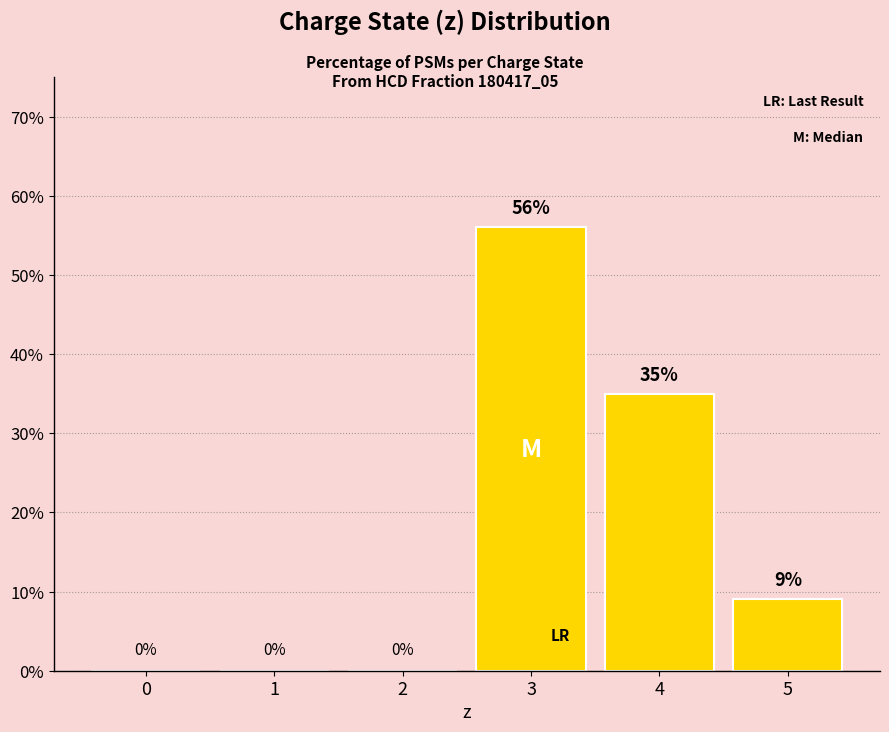

What is the sum of all values?

100